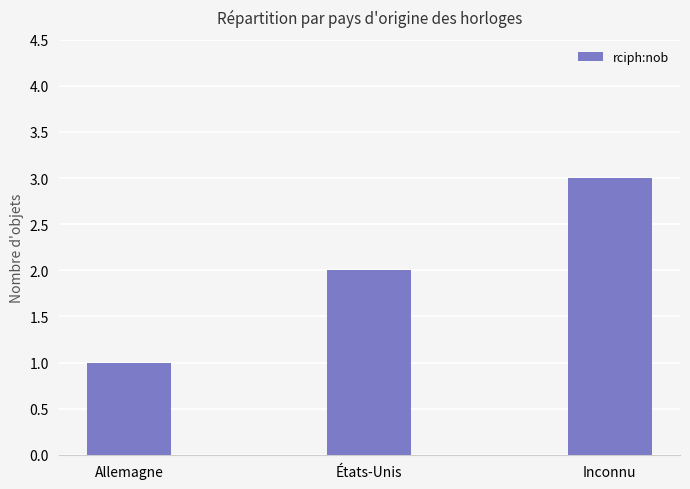

What is the minimum value shown in the chart?

1